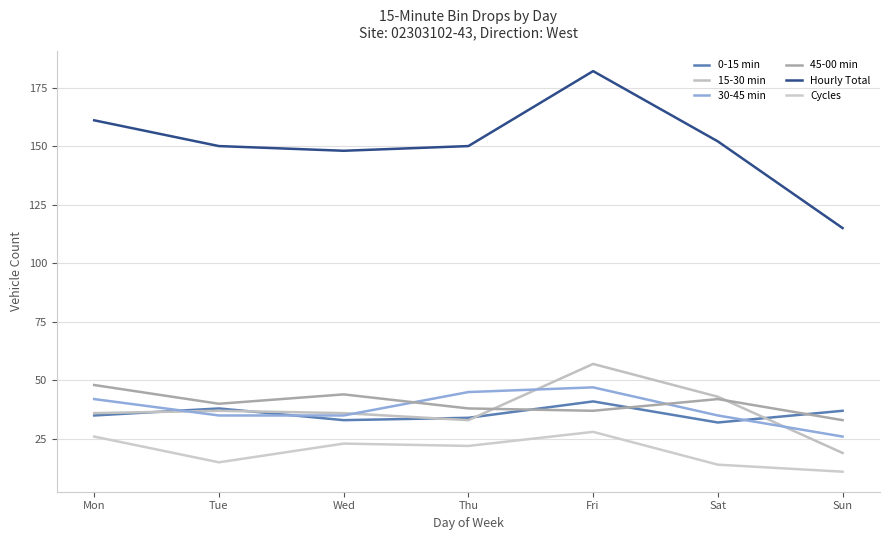

What is the difference between the highest and lowest values at Fri?

154